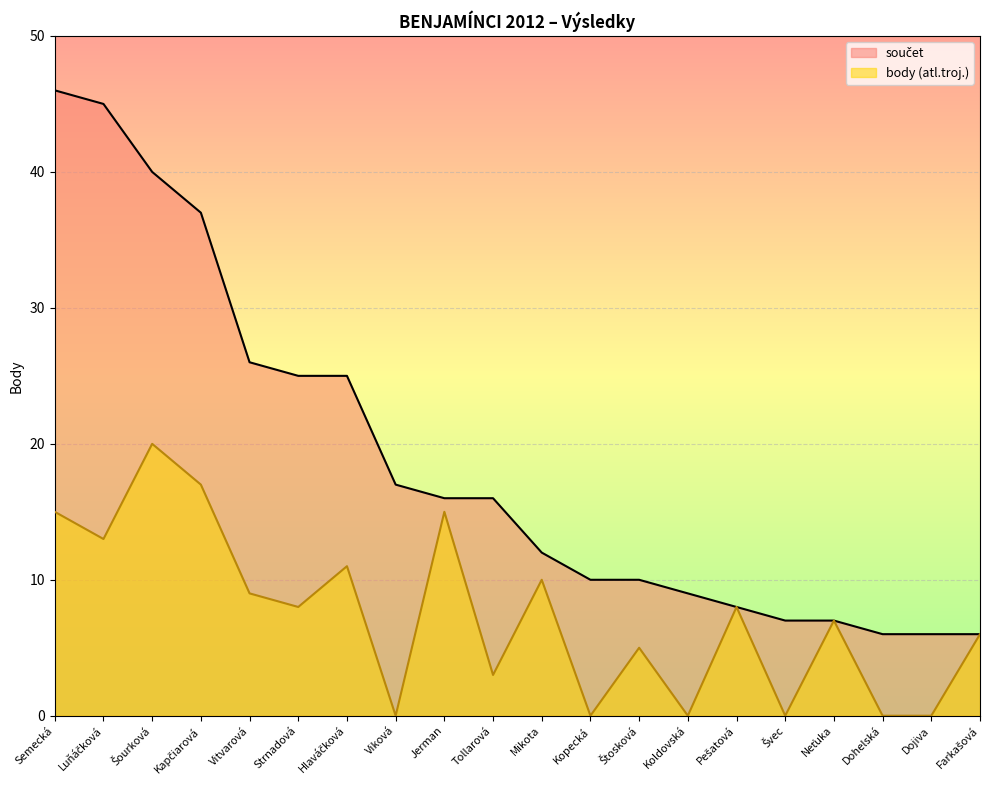

Where is the first local minimum for body_atl?

Luňáčková